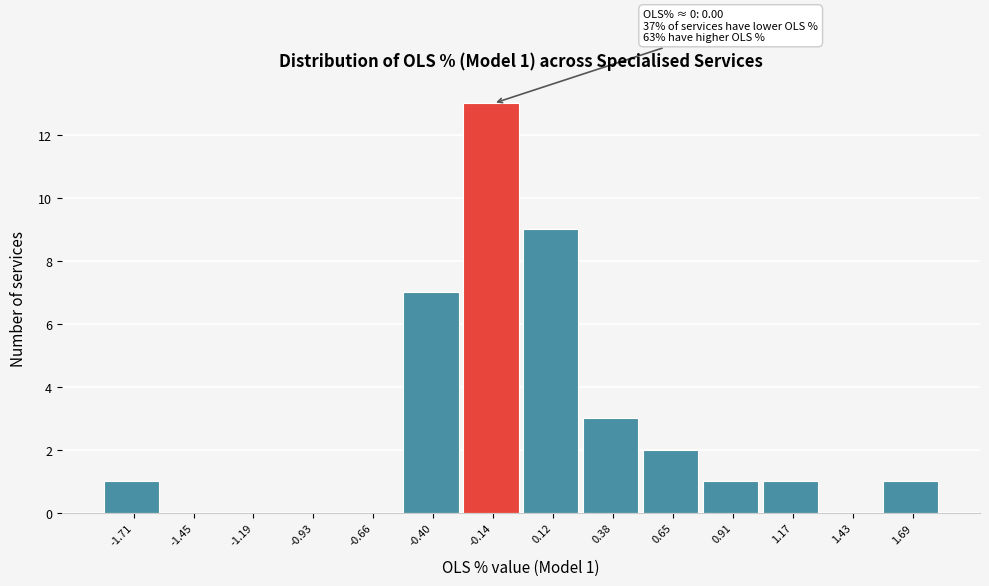

Reading left to right, transcribe all the data shown in this chart.

-1.71=1	-1.45=0	-1.19=0	-0.93=0	-0.66=0	-0.40=7	-0.14=13	0.12=9	0.38=3	0.65=2	0.91=1	1.17=1	1.43=0	1.69=1